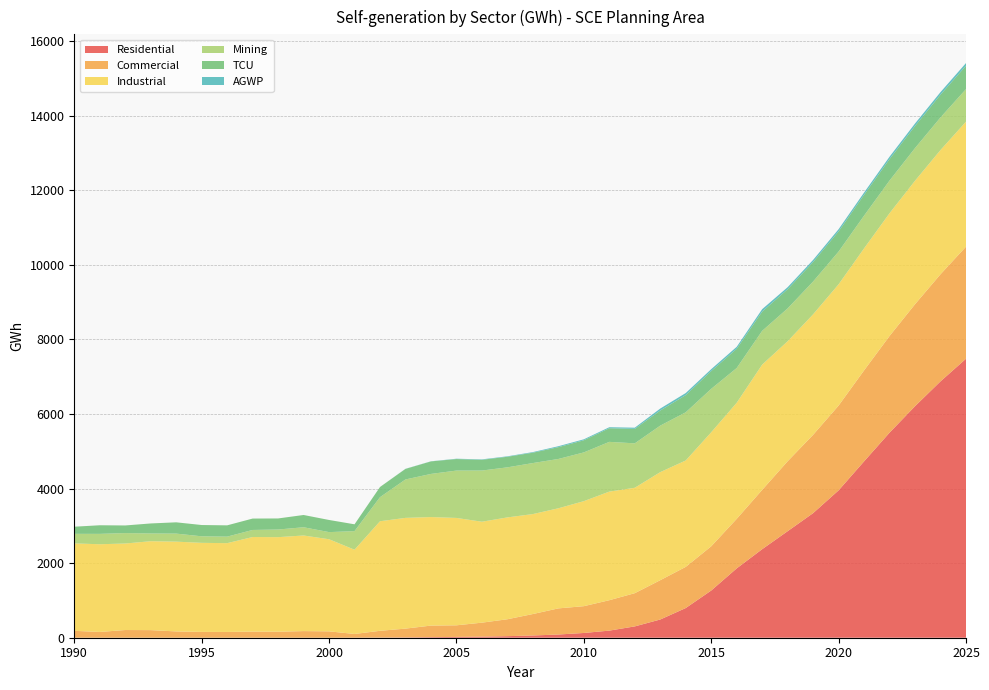

Reading left to right, extract all data points from this chart.

Residential: 1990=0.0	1991=0.0	1992=0.0	1993=0.0	1994=0.0	1995=0.0	1996=0.0	1997=0.0	1998=0.0	1999=0.1	2000=0.3	2001=0.9	2002=4.0	2003=8.1	2004=15.5	2005=21.7	2006=29.2	2007=42.0	2008=60.0	2009=85.9	2010=127.5	2011=190.3	2012=303.7	2013=488.5	2014=795.7	2015=1265.4	2016=1859.0	2017=2373.6	2018=2856.4	2019=3340.6	2020=3951.0	2021=4728.4	2022=5498.0	2023=6207.5	2024=6873.3	2025=7479.5
Commercial: 1990=185.0	1991=154.8	1992=206.5	1993=204.0	1994=168.9	1995=155.8	1996=154.3	1997=163.9	1998=161.1	1999=177.7	2000=170.6	2001=99.8	2002=181.5	2003=236.1	2004=309.8	2005=311.2	2006=374.6	2007=453.4	2008=575.3	2009=700.4	2010=718.3	2011=815.5	2012=890.6	2013=1053.9	2014=1103.9	2015=1185.9	2016=1327.9	2017=1589.9	2018=1875.2	2019=2099.8	2020=2273.4	2021=2439.5	2022=2592.2	2023=2734.1	2024=2871.3	2025=3005.1
Industrial: 1990=2343.5	1991=2351.5	1992=2319.2	1993=2383.6	1994=2406.9	1995=2388.1	1996=2380.9	1997=2536.0	1998=2535.1	1999=2563.0	2000=2469.2	2001=2259.2	2002=2937.3	2003=2968.9	2004=2909.6	2005=2878.7	2006=2706.2	2007=2730.5	2008=2679.8	2009=2683.9	2010=2815.5	2011=2911.7	2012=2826.2	2013=2897.3	2014=2852.6	2015=3057.1	2016=3112.1	2017=3358.4	2018=3217.7	2019=3230.6	2020=3250.8	2021=3271.0	2022=3291.0	2023=3310.9	2024=3330.7	2025=3350.4
Mining: 1990=256.5	1991=277.9	1992=279.2	1993=206.9	1994=215.5	1995=174.9	1996=174.8	1997=189.0	1998=204.4	1999=220.7	2000=191.1	2001=497.8	2002=645.1	2003=1030.0	2004=1156.2	2005=1269.5	2006=1371.9	2007=1341.8	2008=1367.4	2009=1321.9	2010=1306.9	2011=1333.2	2012=1190.4	2013=1246.2	2014=1291.2	2015=1163.9	2016=931.2	2017=905.0	2018=879.5	2019=878.5	2020=877.4	2021=876.4	2022=875.4	2023=874.4	2024=873.4	2025=872.4
TCU: 1990=191.4	1991=230.9	1992=204.7	1993=268.9	1994=302.6	1995=302.6	1996=302.6	1997=305.5	1998=296.9	1999=328.9	2000=325.5	2001=183.0	2002=273.0	2003=282.6	2004=335.7	2005=309.2	2006=288.6	2007=283.8	2008=277.7	2009=316.7	2010=325.7	2011=365.2	2012=388.0	2013=405.5	2014=460.8	2015=476.7	2016=515.3	2017=515.9	2018=514.1	2019=523.2	2020=540.7	2021=558.1	2022=575.4	2023=592.6	2024=609.7	2025=626.8
AGWP: 1990=0.0	1991=0.0	1992=0.0	1993=0.0	1994=0.0	1995=0.0	1996=0.0	1997=0.0	1998=0.0	1999=0.0	2000=0.0	2001=0.0	2002=0.0	2003=3.1	2004=3.3	2005=8.5	2006=11.1	2007=12.1	2008=16.5	2009=25.1	2010=25.6	2011=27.2	2012=32.1	2013=52.4	2014=55.7	2015=50.7	2016=52.8	2017=65.1	2018=54.7	2019=56.2	2020=58.8	2021=61.4	2022=64.0	2023=66.6	2024=69.1	2025=71.7